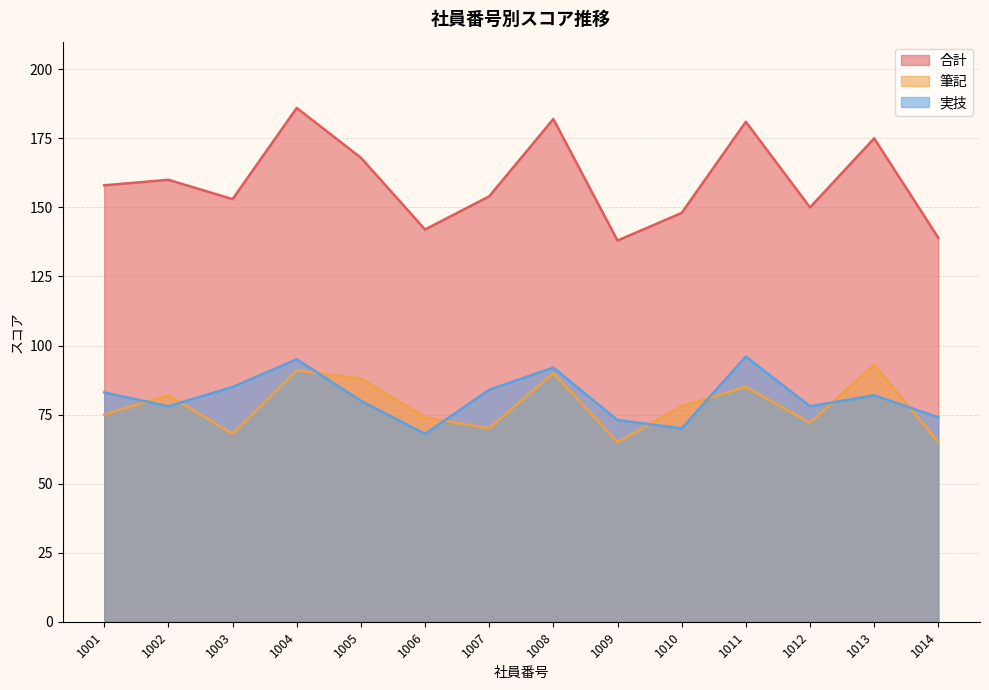

What are all the series names shown in the legend?

合計, 筆記, 実技